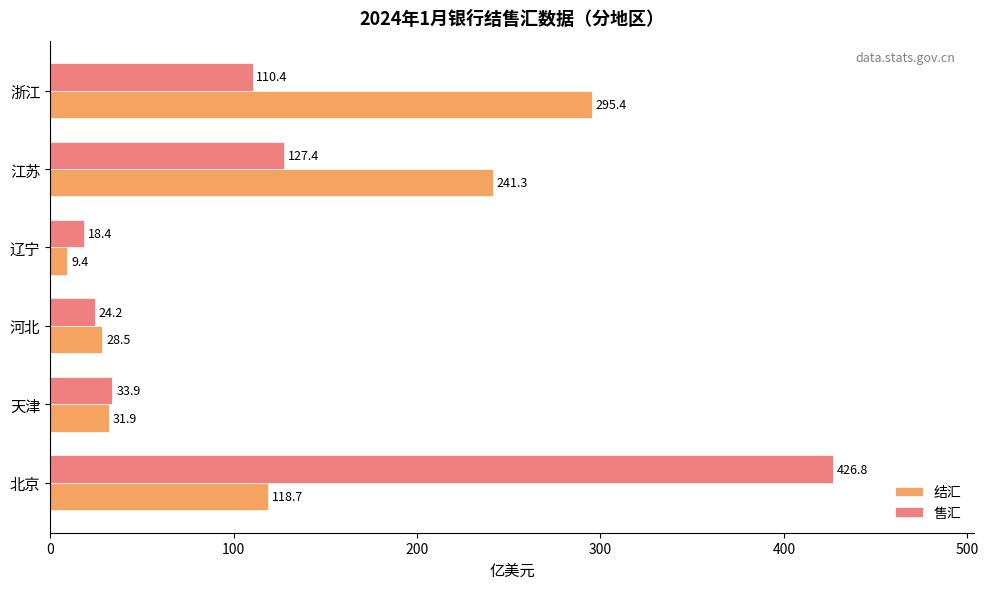

What is the smallest value displayed?

9.4